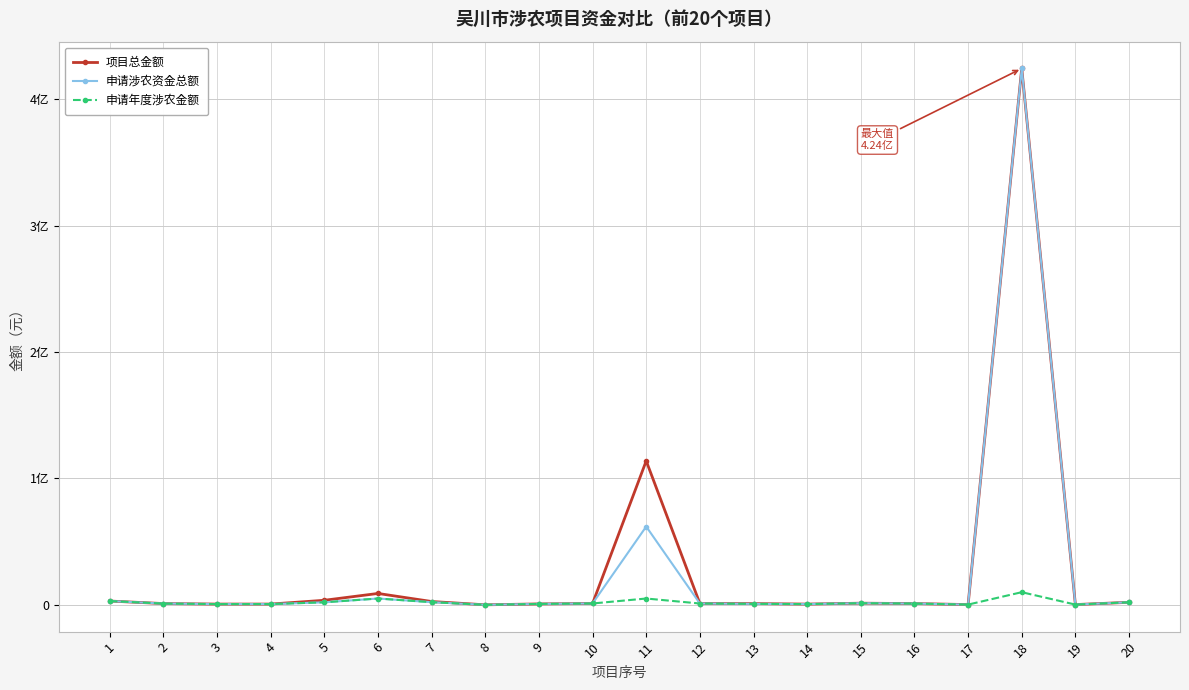

Read the 申请年度涉农金额 value at 9.

720000.0